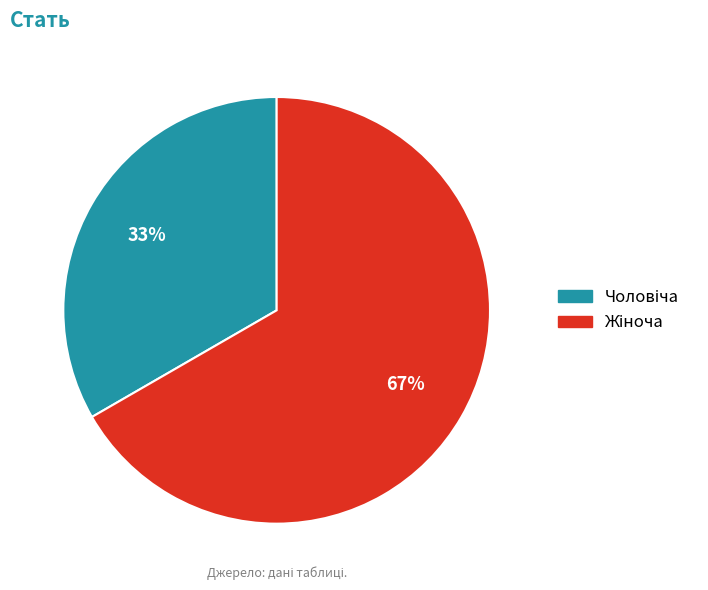

Does any single category account for the majority?

Yes